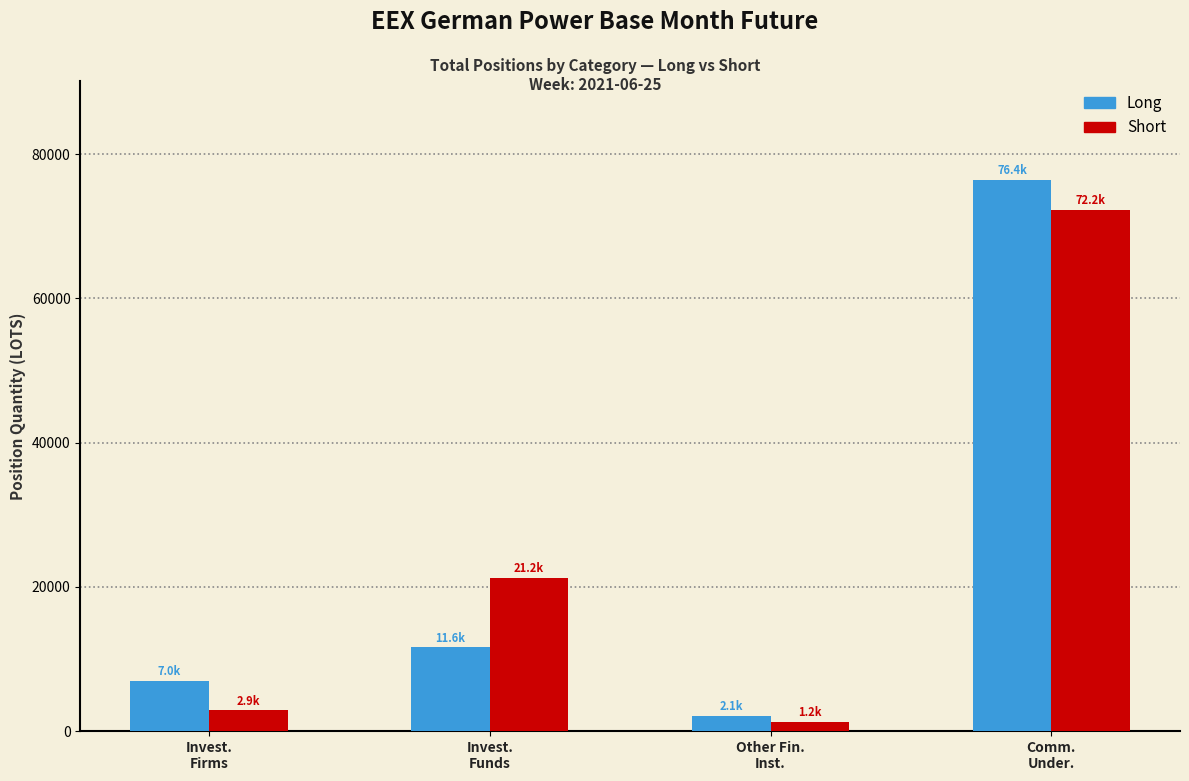

Reading left to right, extract all data points from this chart.

Long: 6978.1	11595.0	2130.7	76378.2
Short: 2859.3	21234.8	1229.0	72190.3